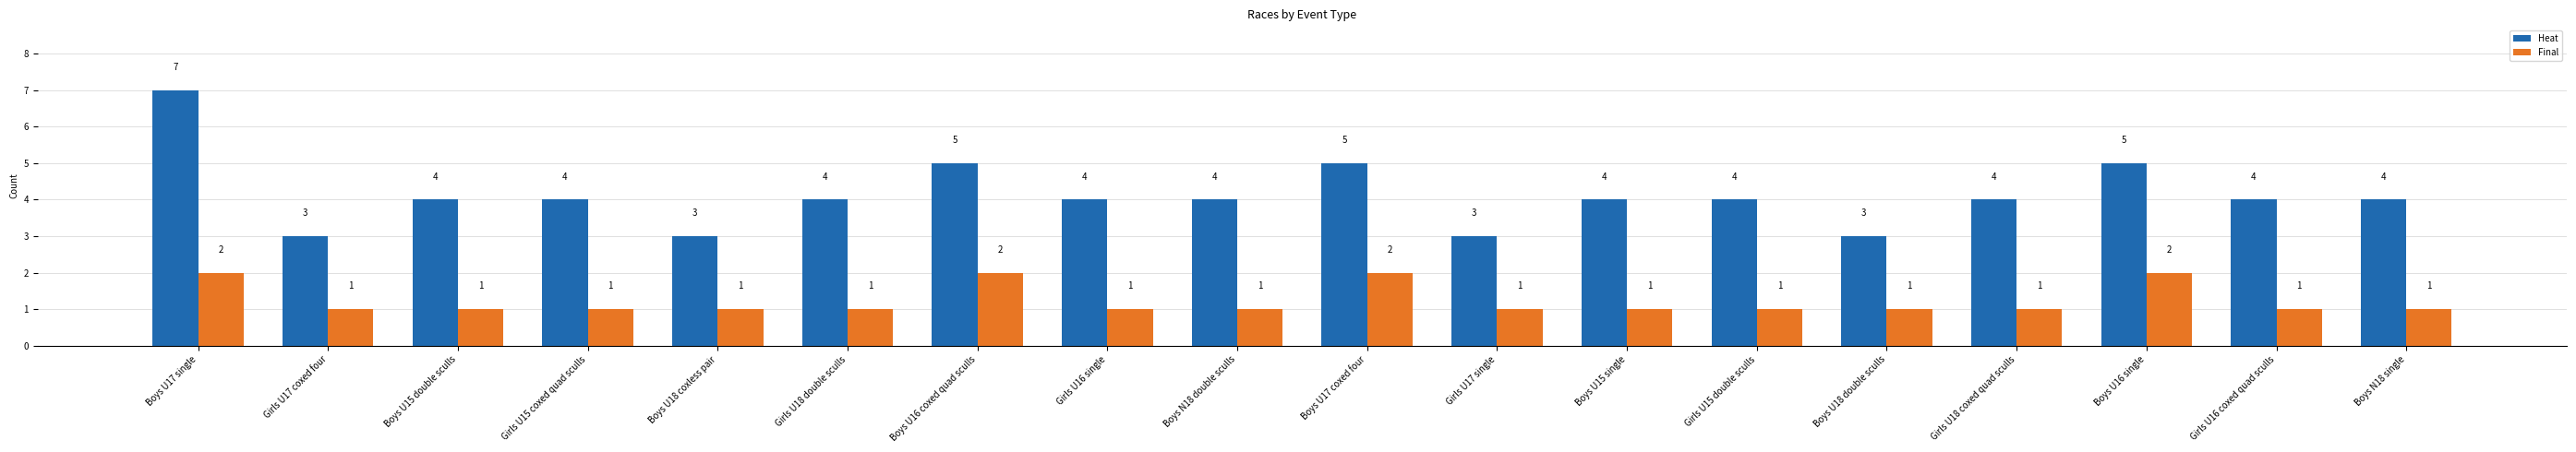

Is it true that Heat equals 4 at Girls U15 double sculls?

True